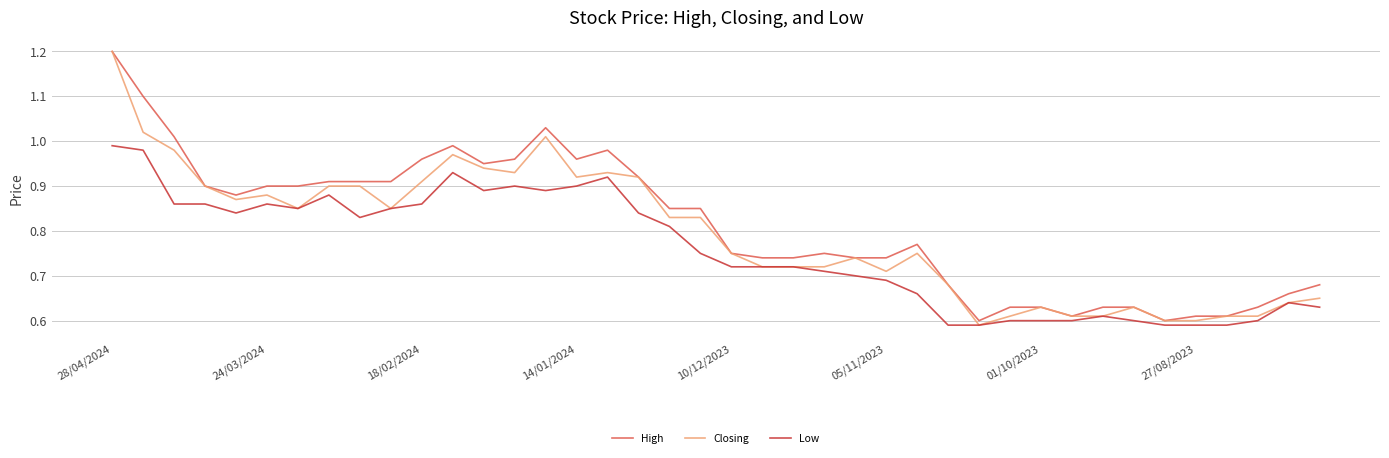

Rank the series by their average value, from lowest to highest.

Low, Closing, High